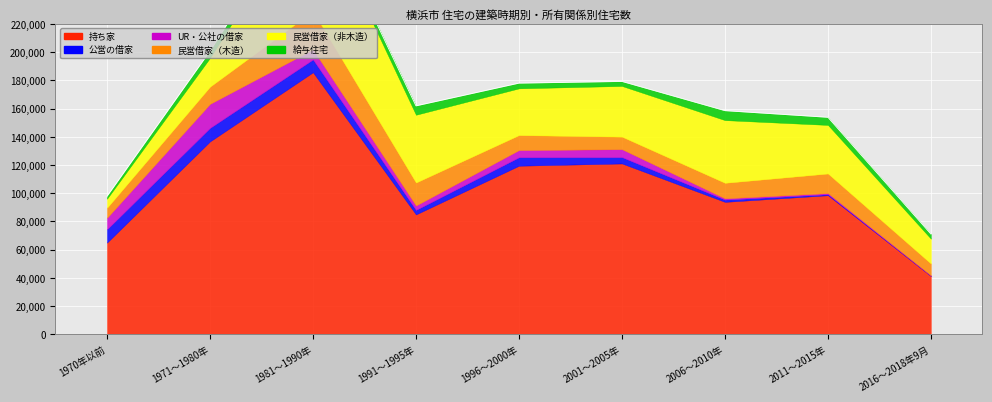

Which series ends up on top after the final intersection of 民営借家（非木造） and 公営の借家?

民営借家（非木造）